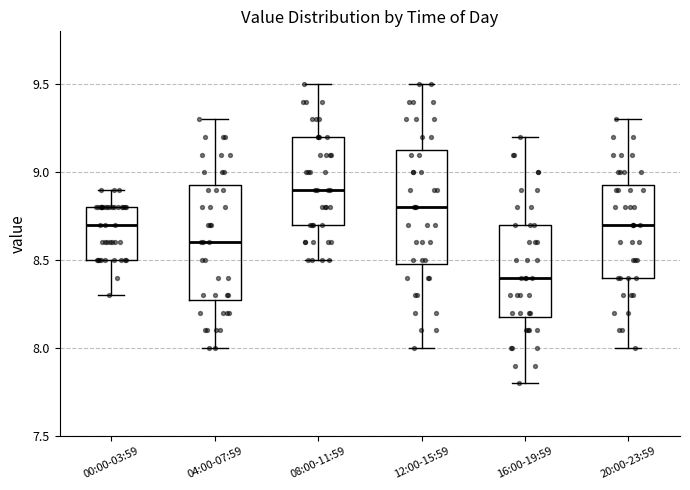

Which box has the highest median line?

08:00-11:59